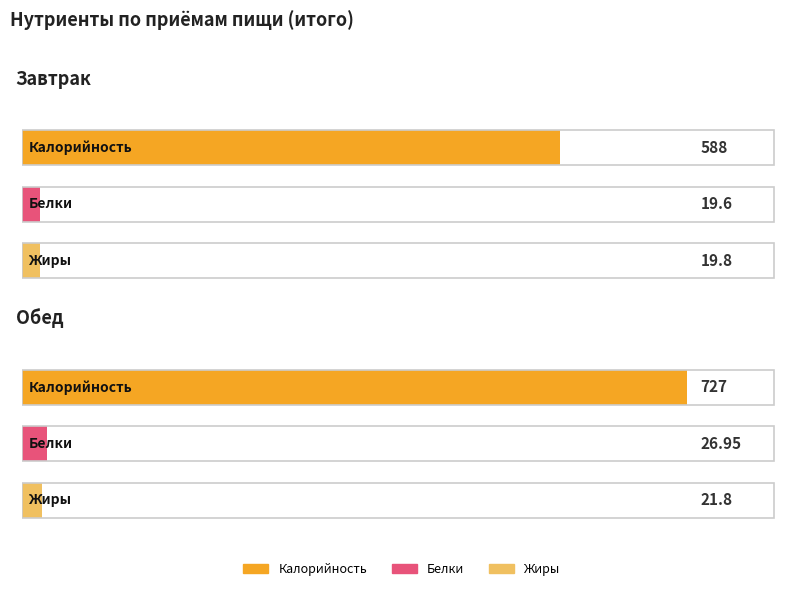

What is the value of the Белки point at the 1st from the left?

19.6